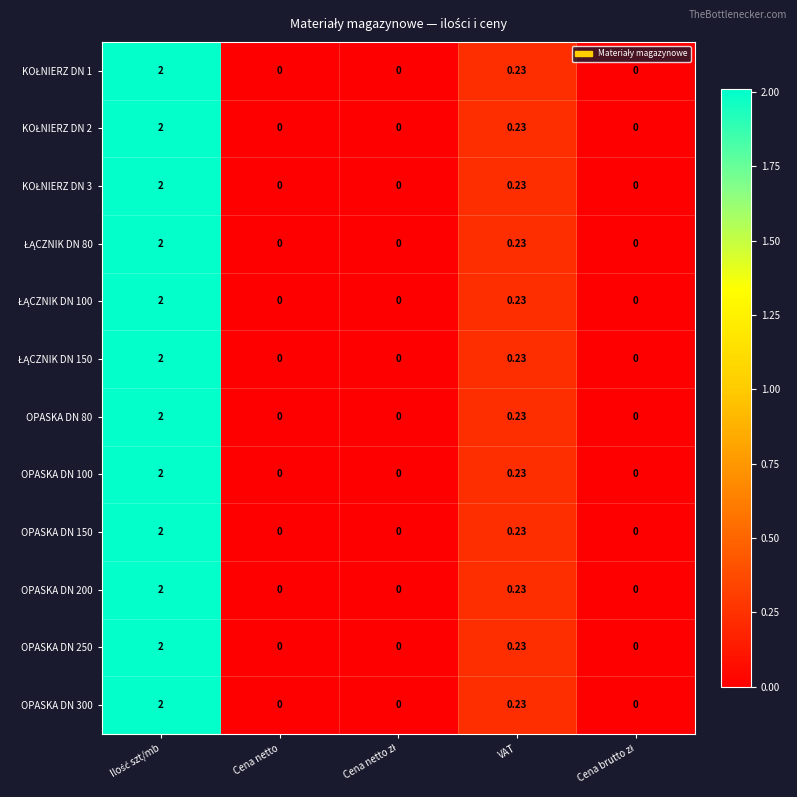

Where is OPASKA DN 300 nearest to the value 1?

VAT